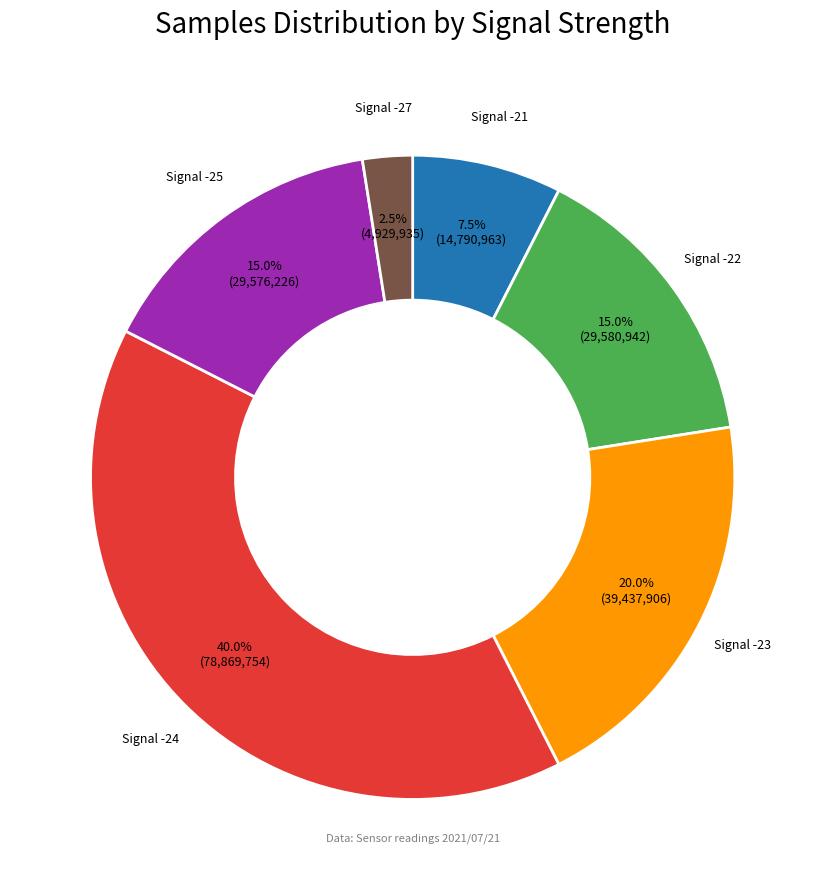

Is there a majority slice in this chart?

No